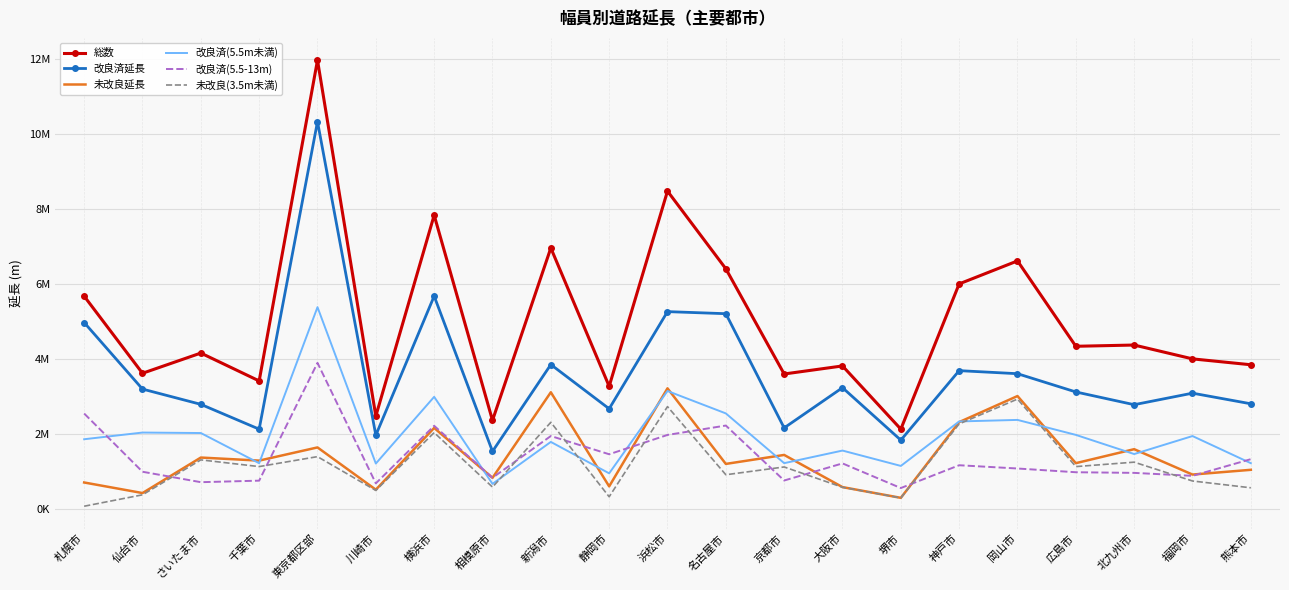

What are all the series names shown in the legend?

総数, 改良済延長, 未改良延長, 改良済(5.5m未満), 改良済(5.5-13m), 未改良(3.5m未満)